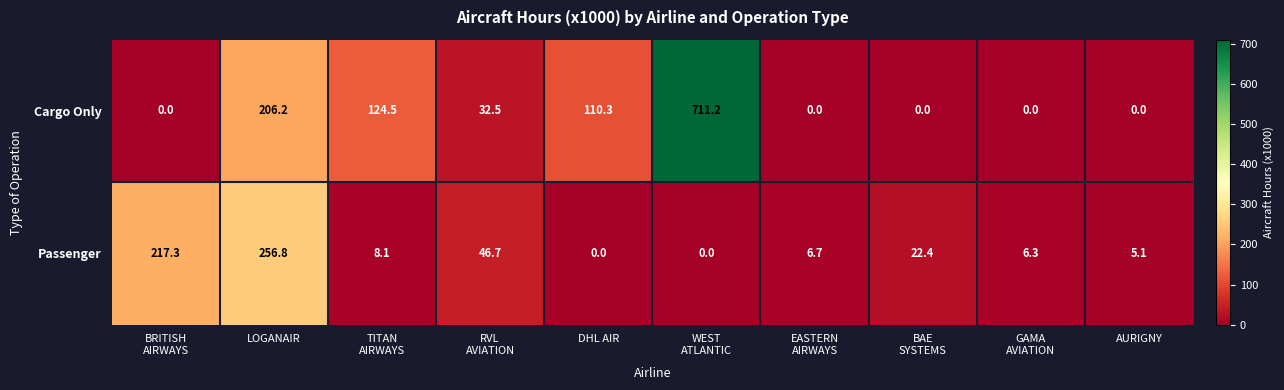

Rank the series by their maximum value, from lowest to highest.

Passenger, Cargo Only